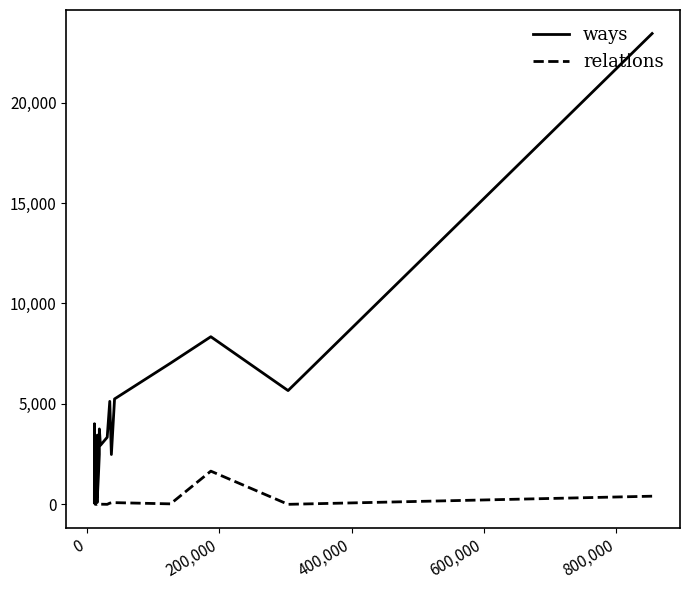

How many lines are shown in the chart?

2